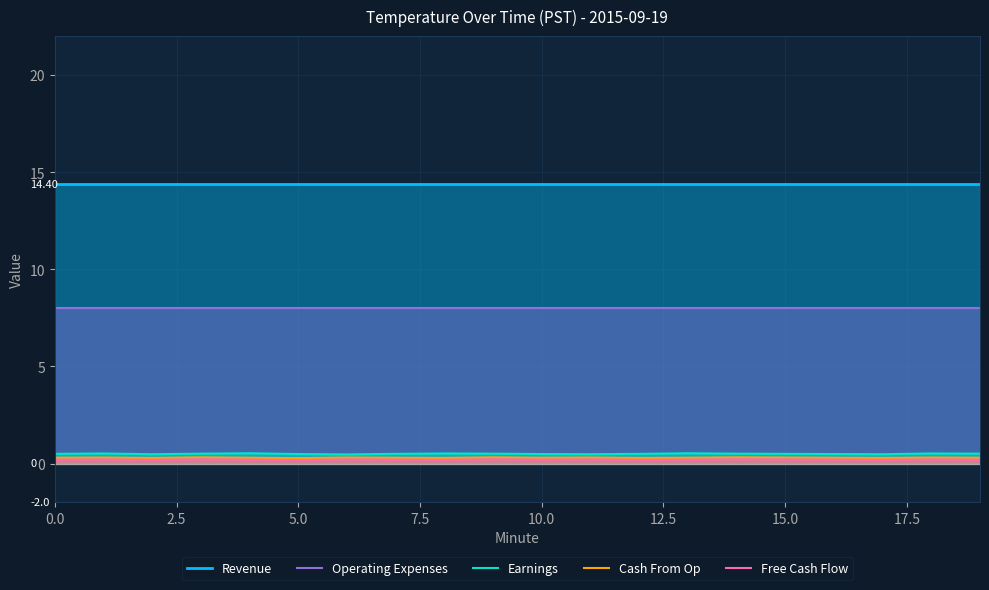

Does the chart display data point markers on the line(s)?

No